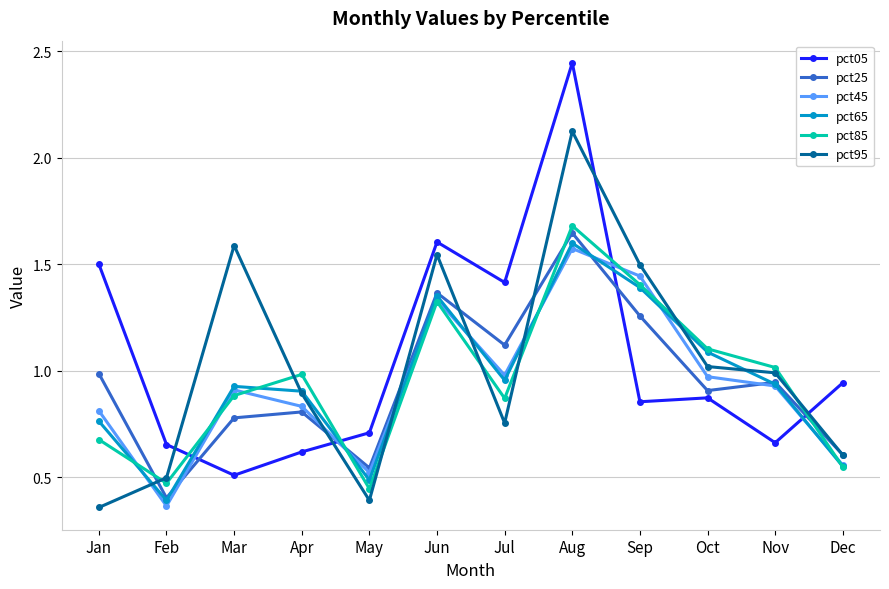

Between Feb and Nov, which series saw the biggest shift?

pct45